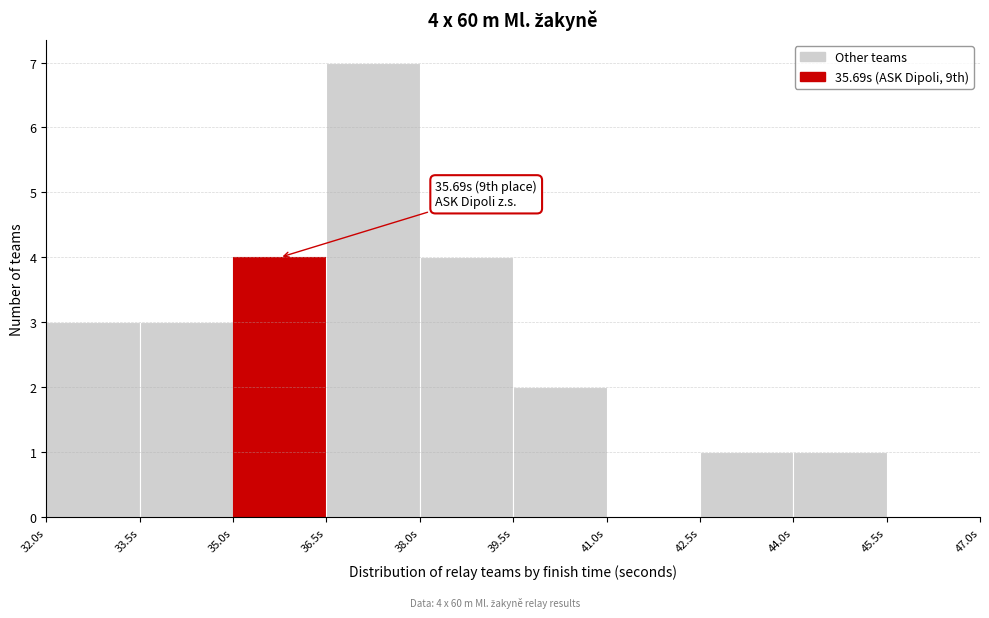

Which range on the x-axis has the tallest bar?

36.45 to 37.95